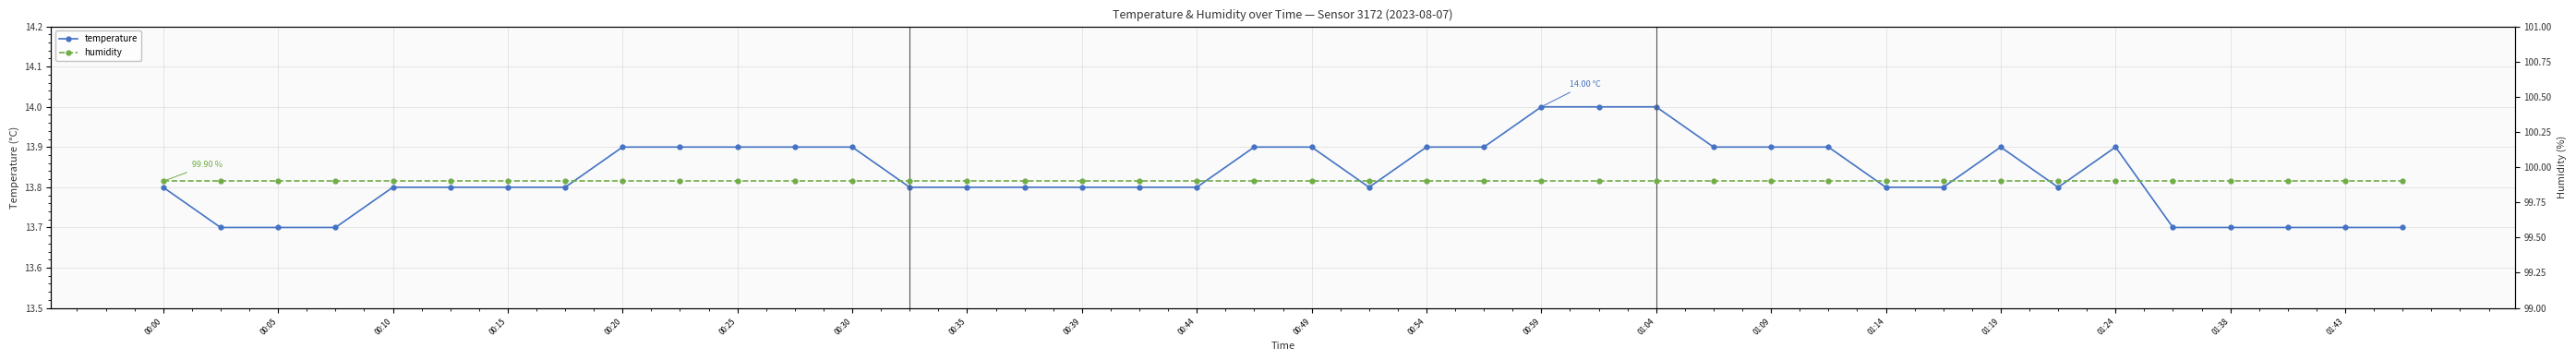

The humidity series shows 99.9 at 00:59. True or false?

True